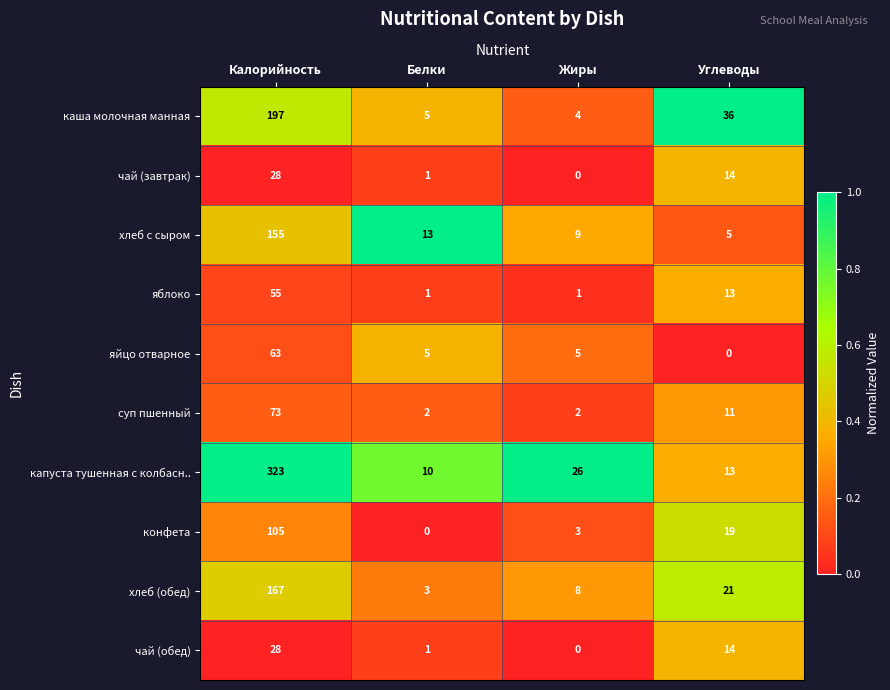

Count the number of data series in this chart.

10